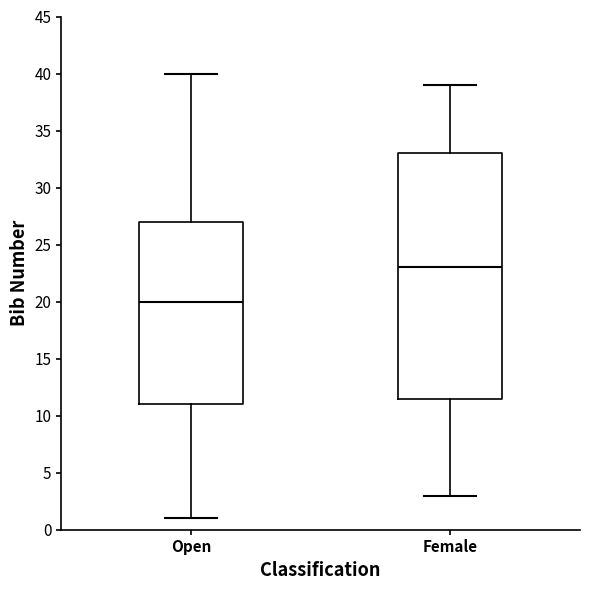

Reading left to right, transcribe this box plot: for each box, give where its median line is, the range the box spans, and where its two whiskers end, as read against the y-axis. The values are not printed on the chart, so give them approximately, as read against the axis.

Open: median 20.0, box 11.0 to 27.0, whiskers 1.0 to 40.0
Female: median 23.0, box 11.5 to 33.0, whiskers 3.0 to 39.0